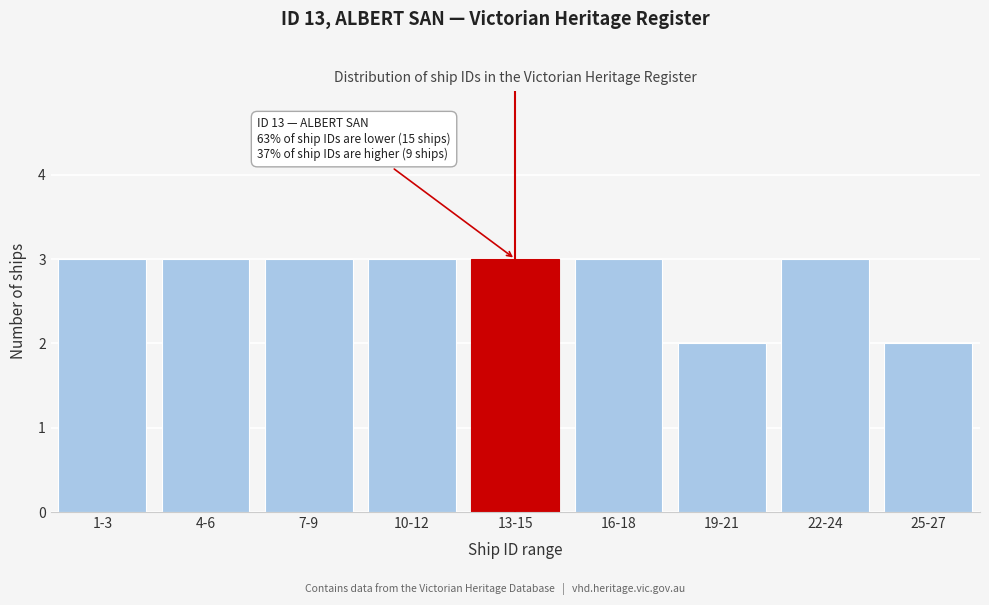

Reading left to right, what are all the values shown in this chart?

1-3=3	4-6=3	7-9=3	10-12=3	13-15=3	16-18=3	19-21=2	22-24=3	25-27=2